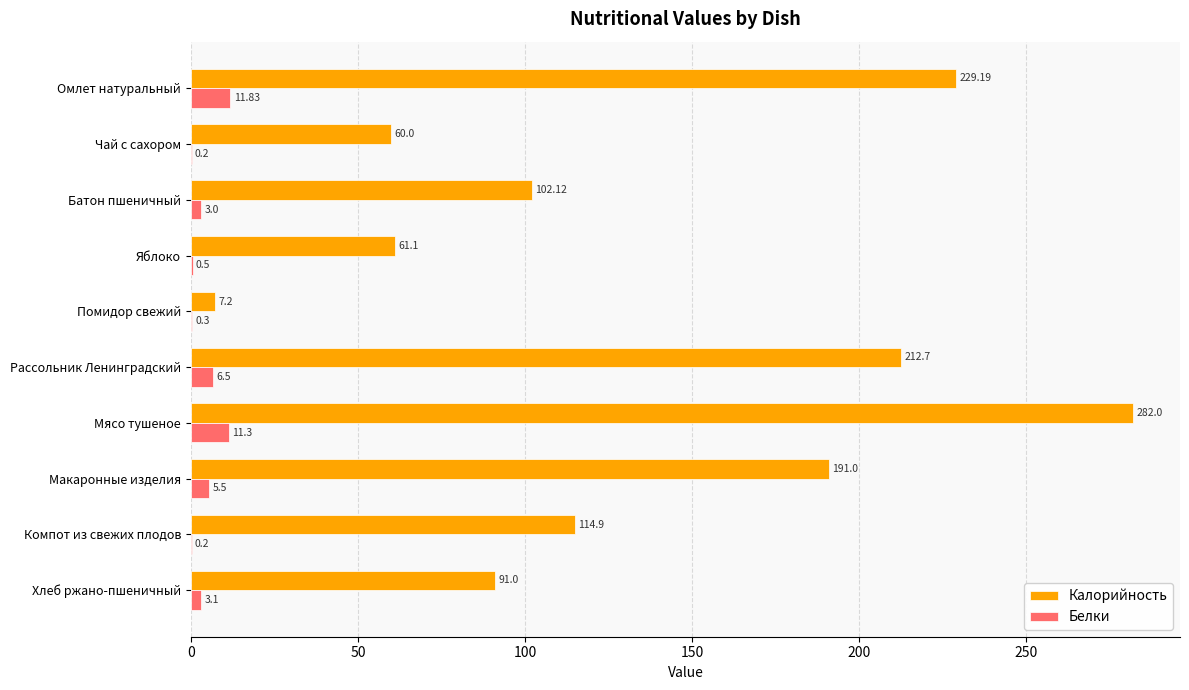

What is the sum of the Белки values at Компот из свежих плодов and Яблоко?

0.7